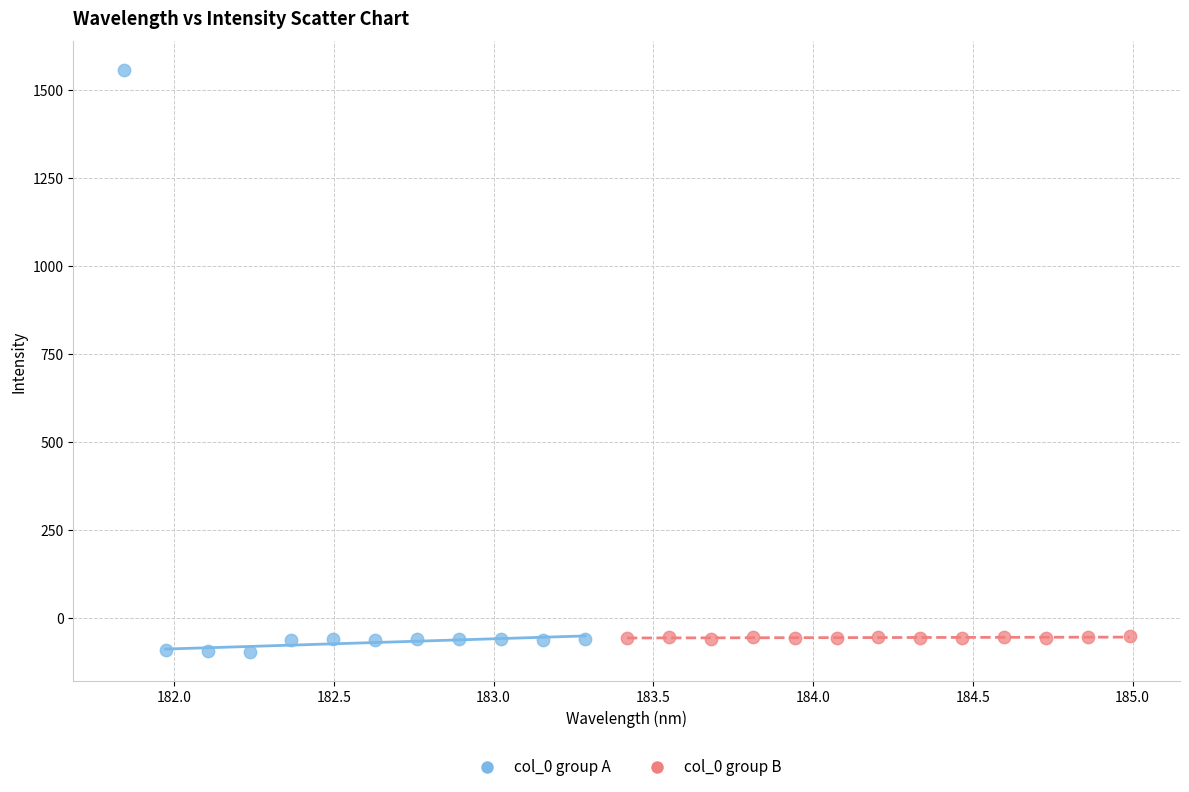

Which series has the widest spread of Y values?

col_0 group A